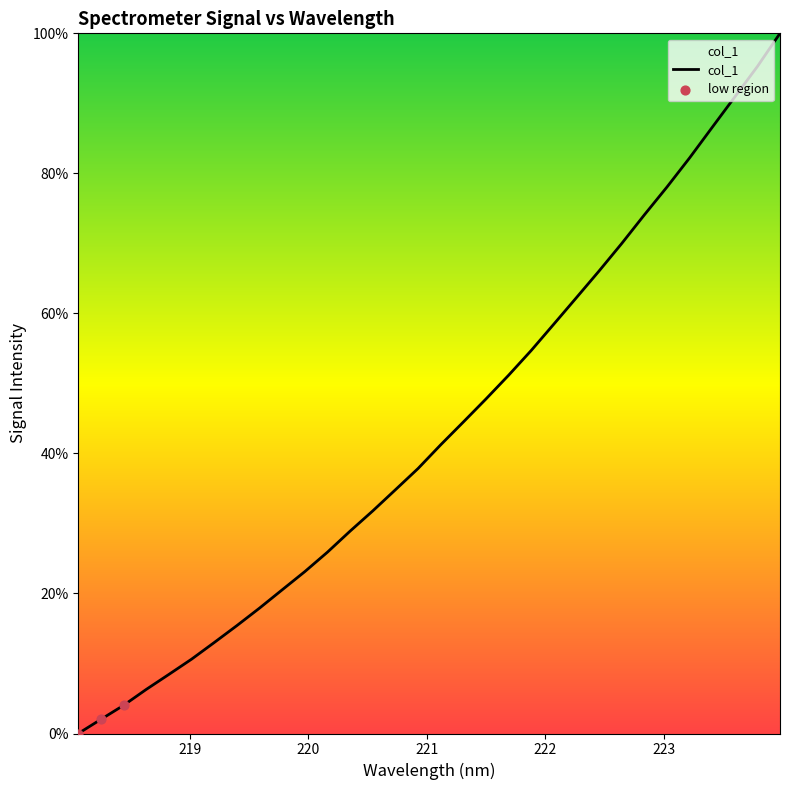

What is the difference between the maximum and minimum values?

100.0